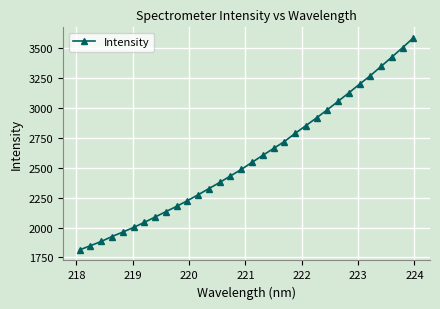

What is the value of the 19th point from the left?

2661.7